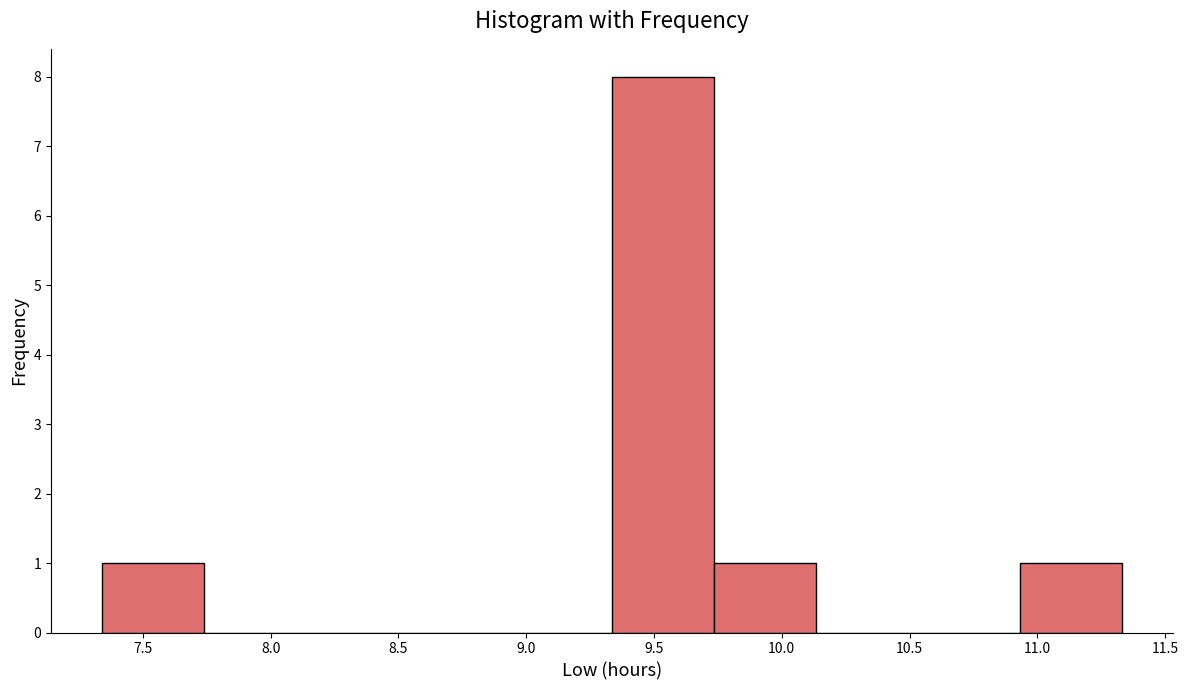

Over which range of the x-axis is the bar tallest?

9.35 to 9.75